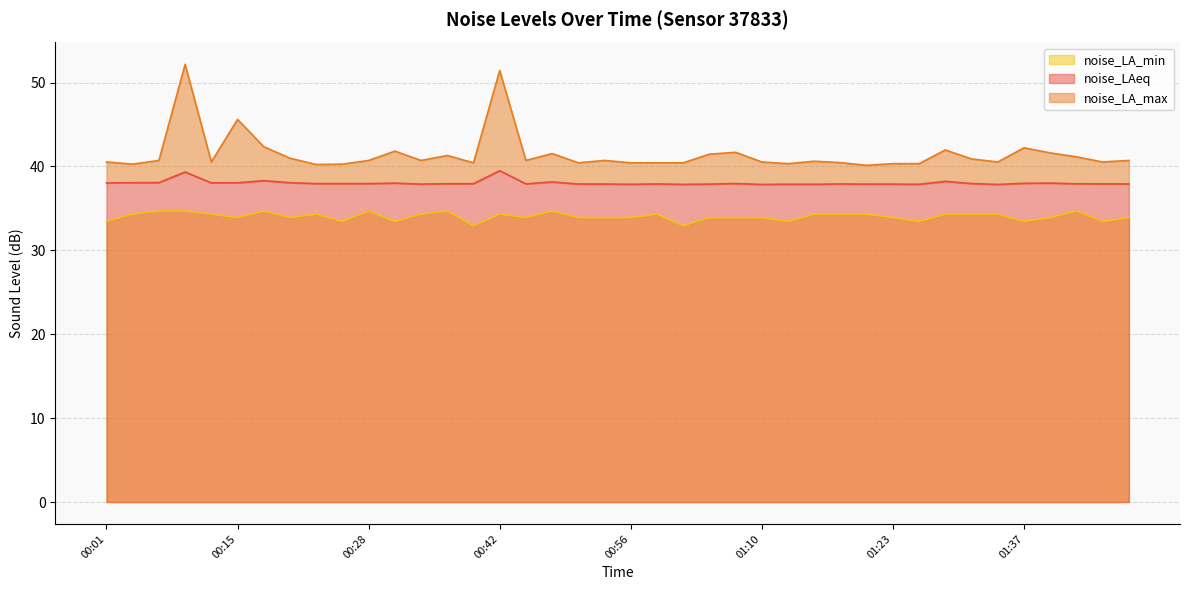

What is the label of the 3rd point from the left?

00:07